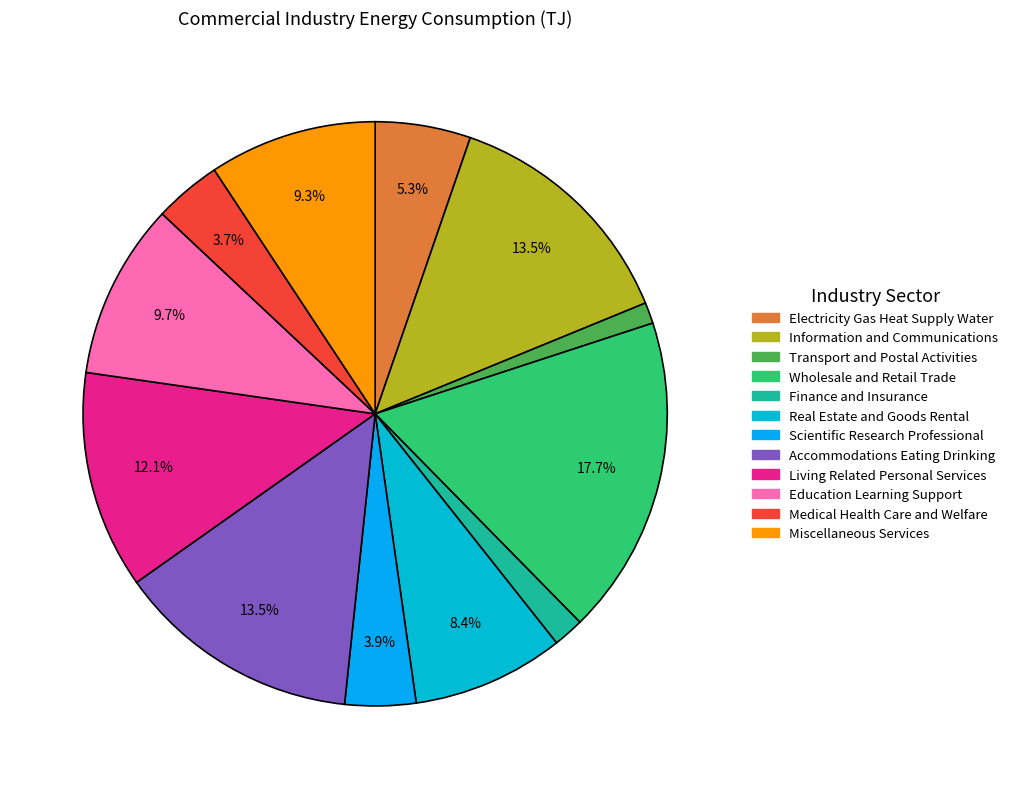

What is the total percentage of Transport and Postal Activities and Finance and Insurance?

2.9%